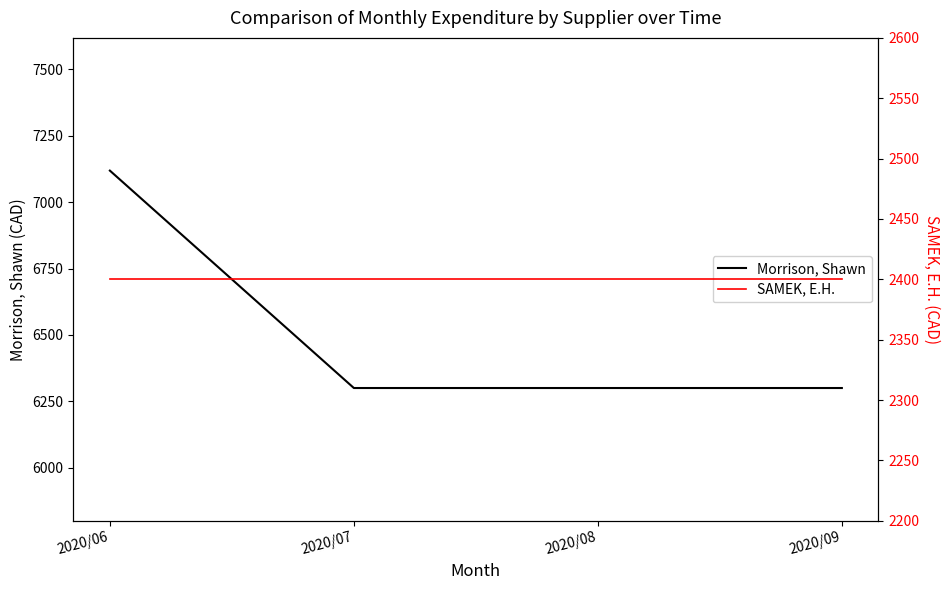

What is the total value across all series at 2020/06?

9519